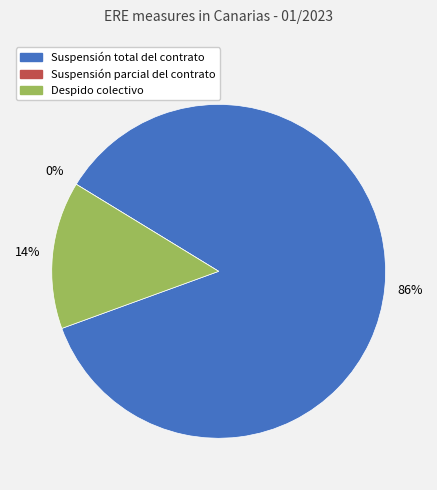

To the nearest percent, what is the difference between the Suspensión parcial del contrato and Suspensión total del contrato slice percentages?

86%